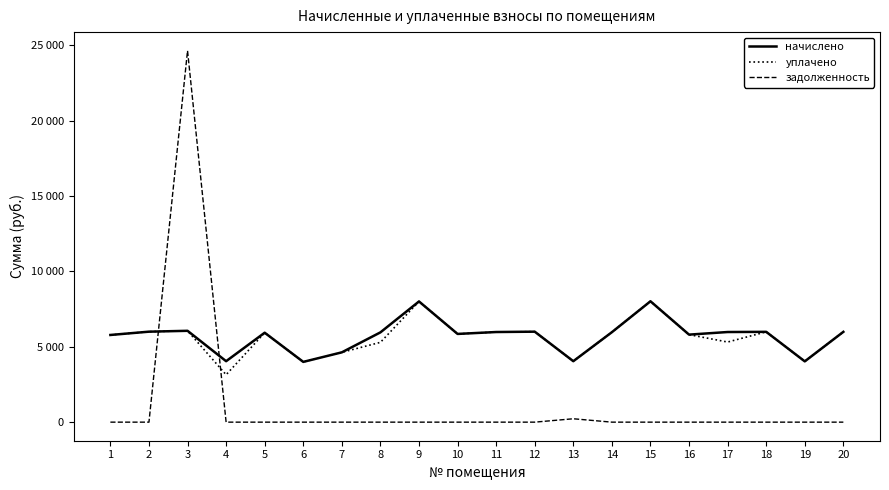

Does the chart display data point markers on the line(s)?

No